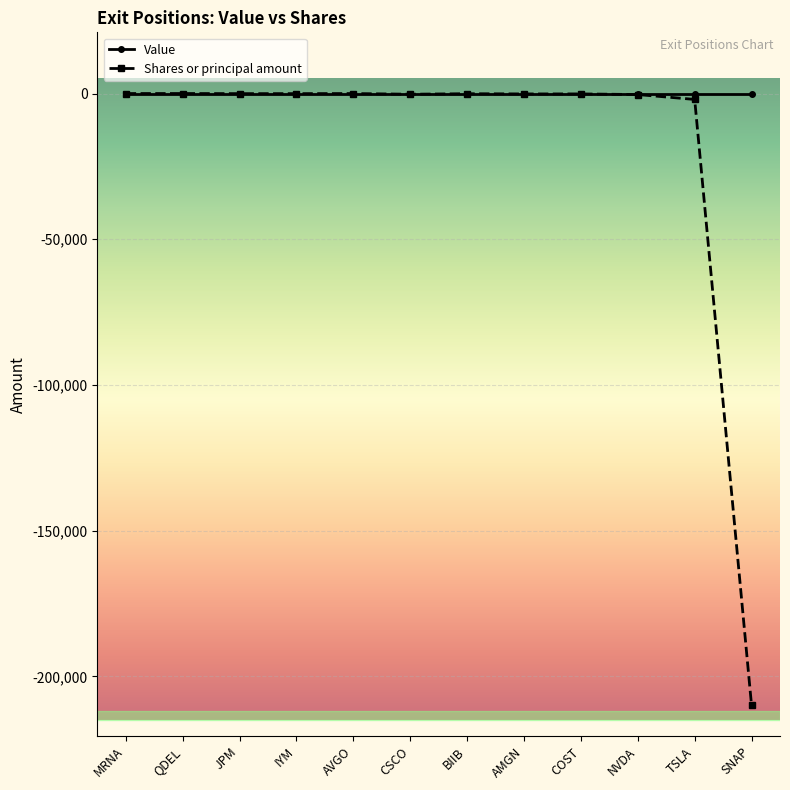

Which series has the largest range (max minus min)?

Shares or principal amount